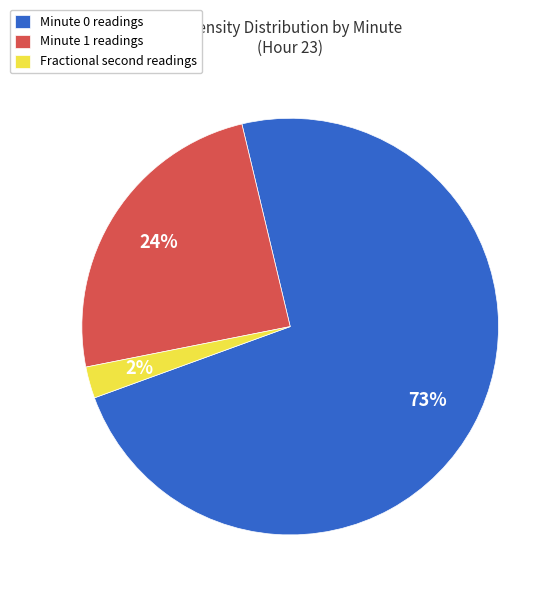

Count the number of slices in the pie.

3